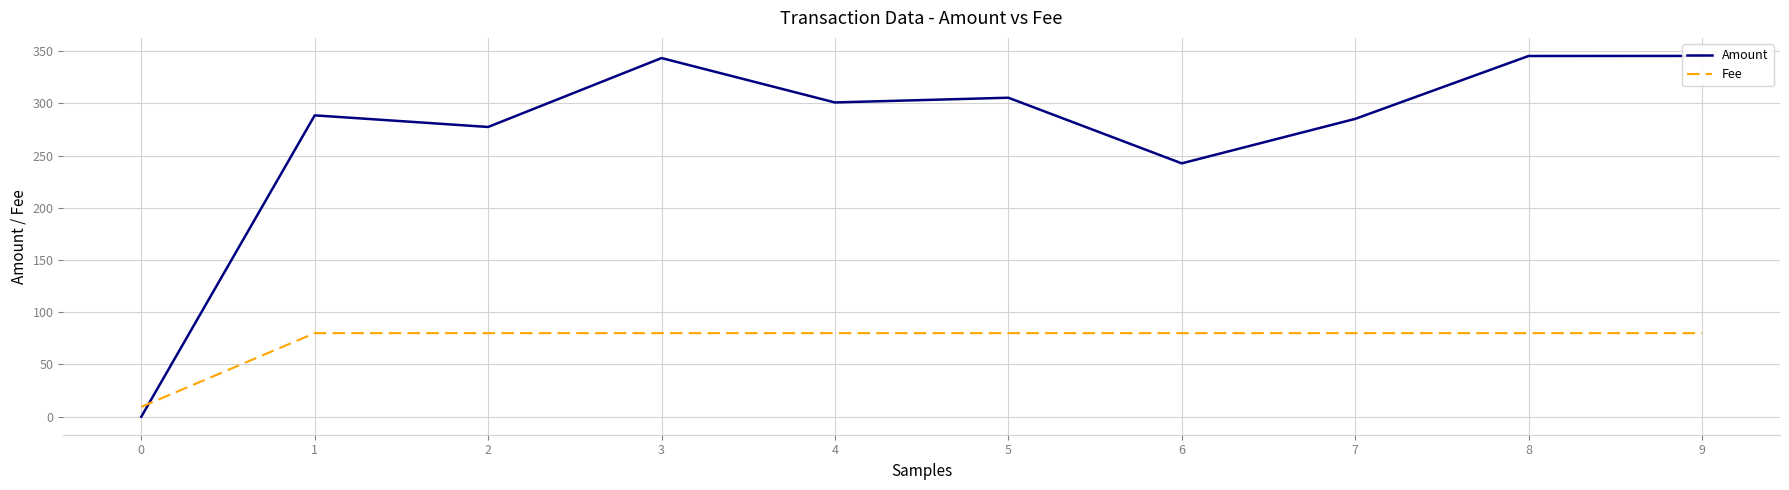

What is the difference between the highest and lowest values at 4?

220.9